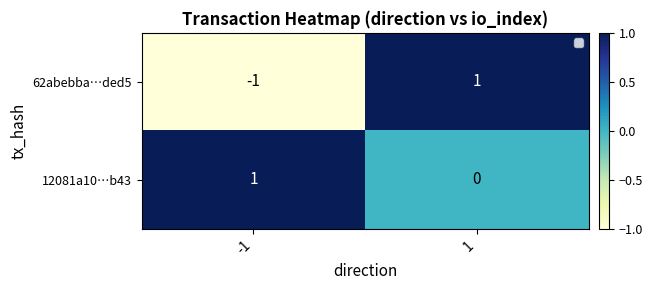

Count the 12081a10…b43 values in the range 0 to 1.

2